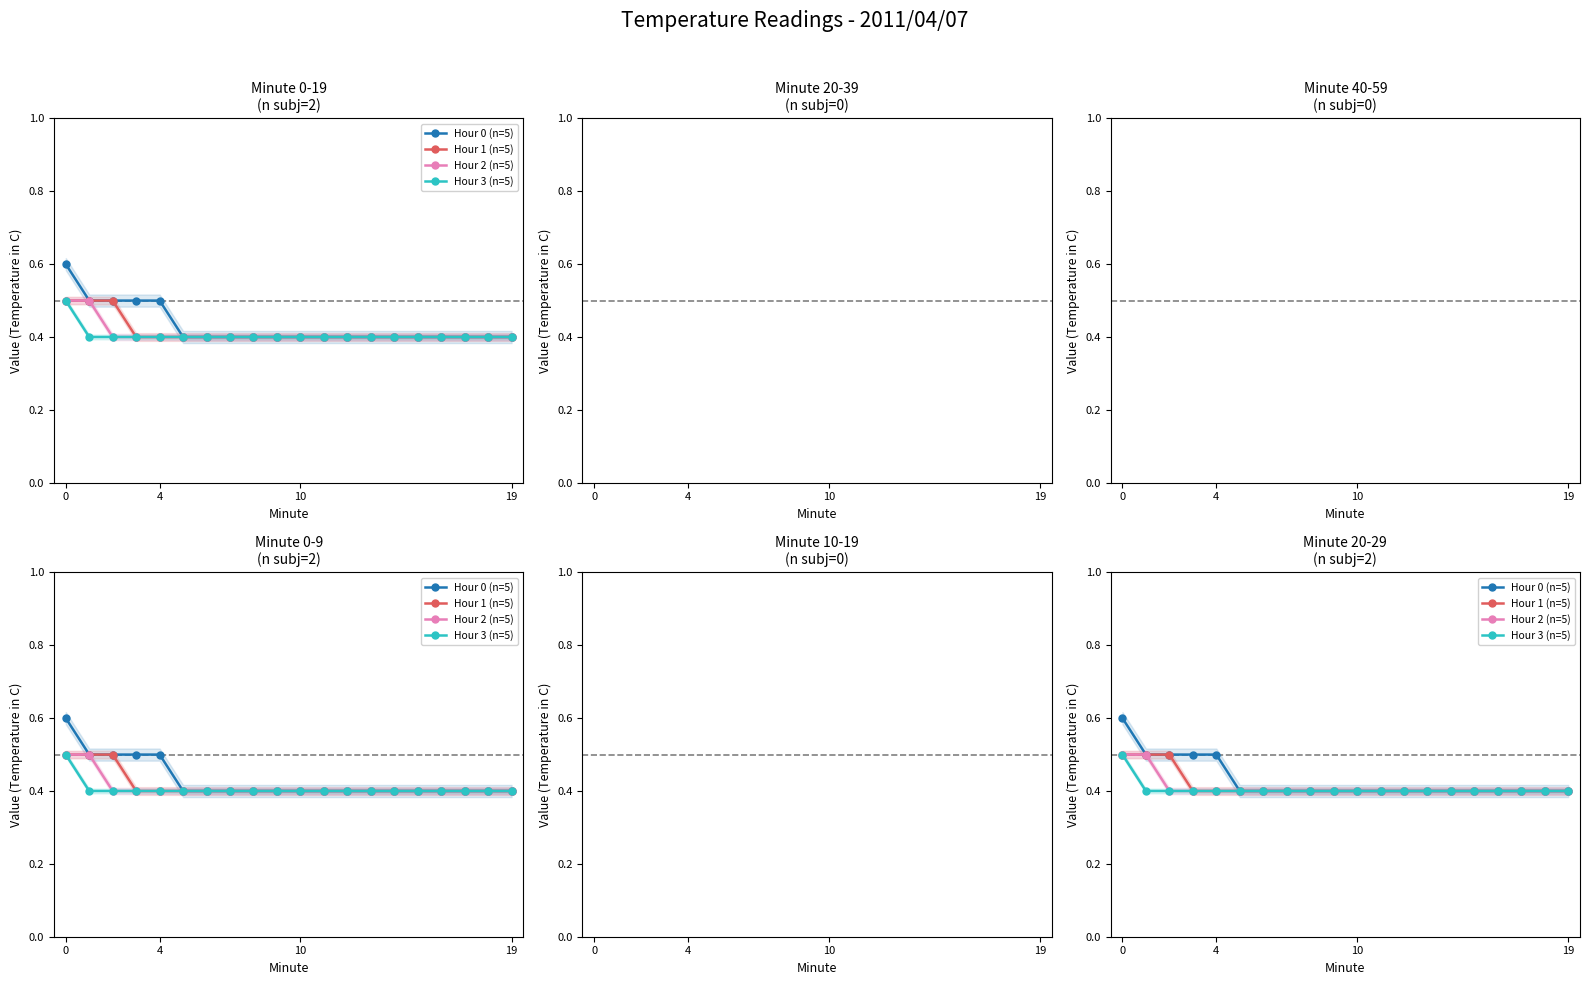

What is the greatest value displayed?

0.6